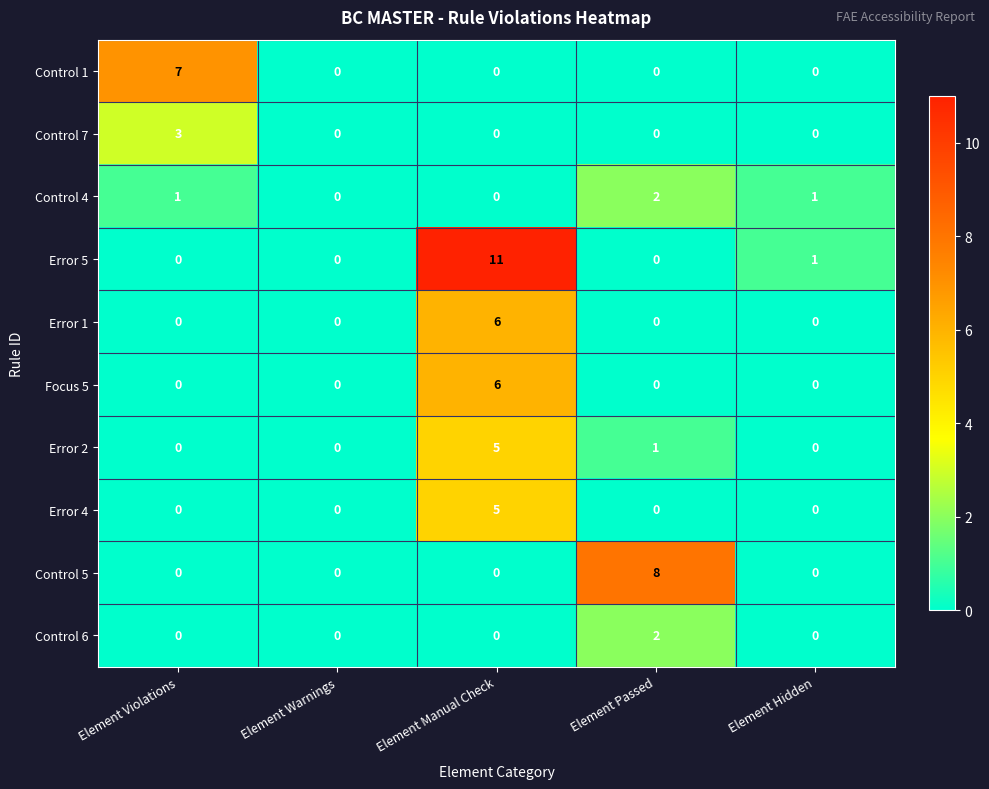

What is the difference between the Control 5 values at Element Hidden and Element Passed?

8